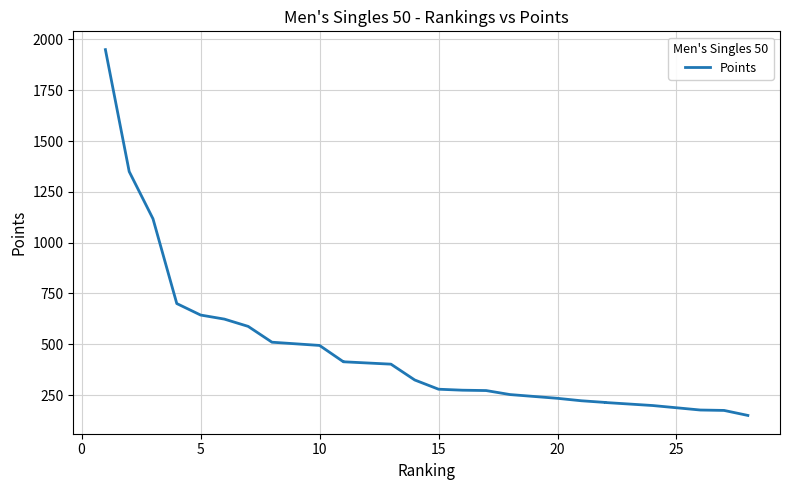

What is the difference between the maximum and minimum values?

1800.0